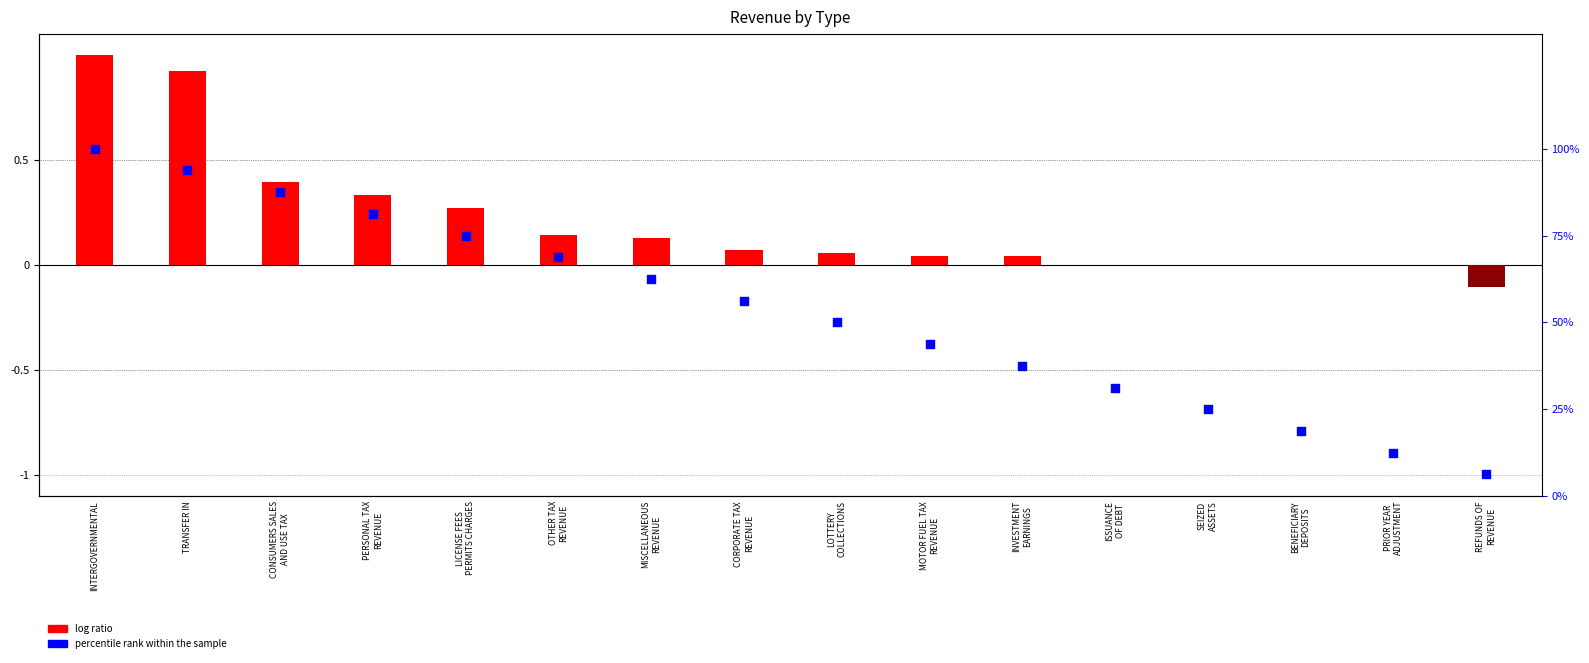

Is the value of percentile rank within the sample at INVESTMENT
EARNINGS greater than the value of log ratio at REFUNDS OF
REVENUE?

Yes